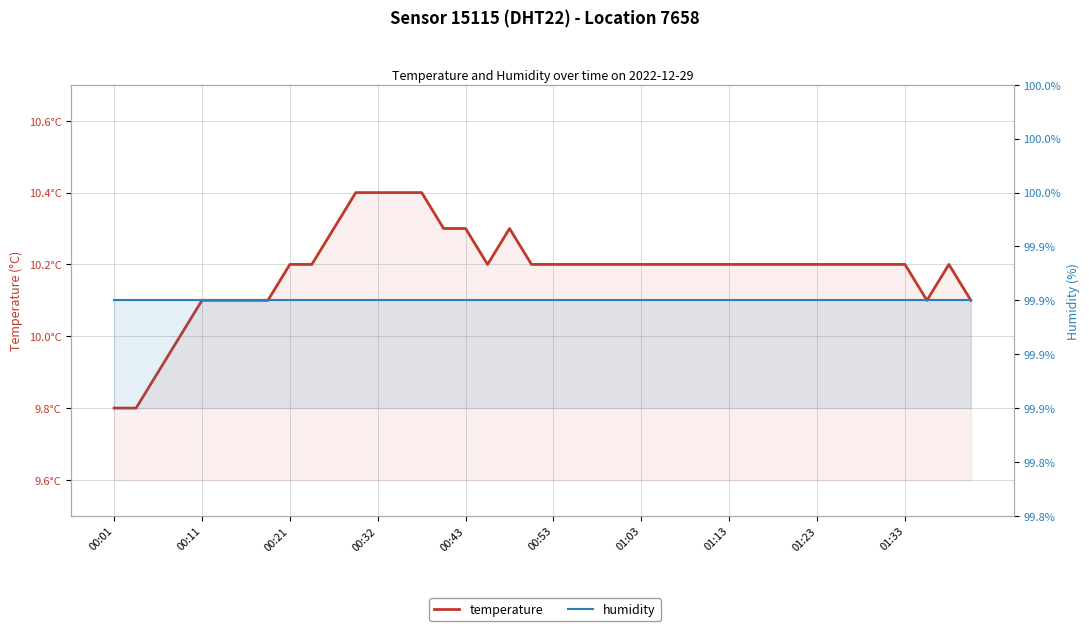

Does the chart have visible grid lines?

Yes